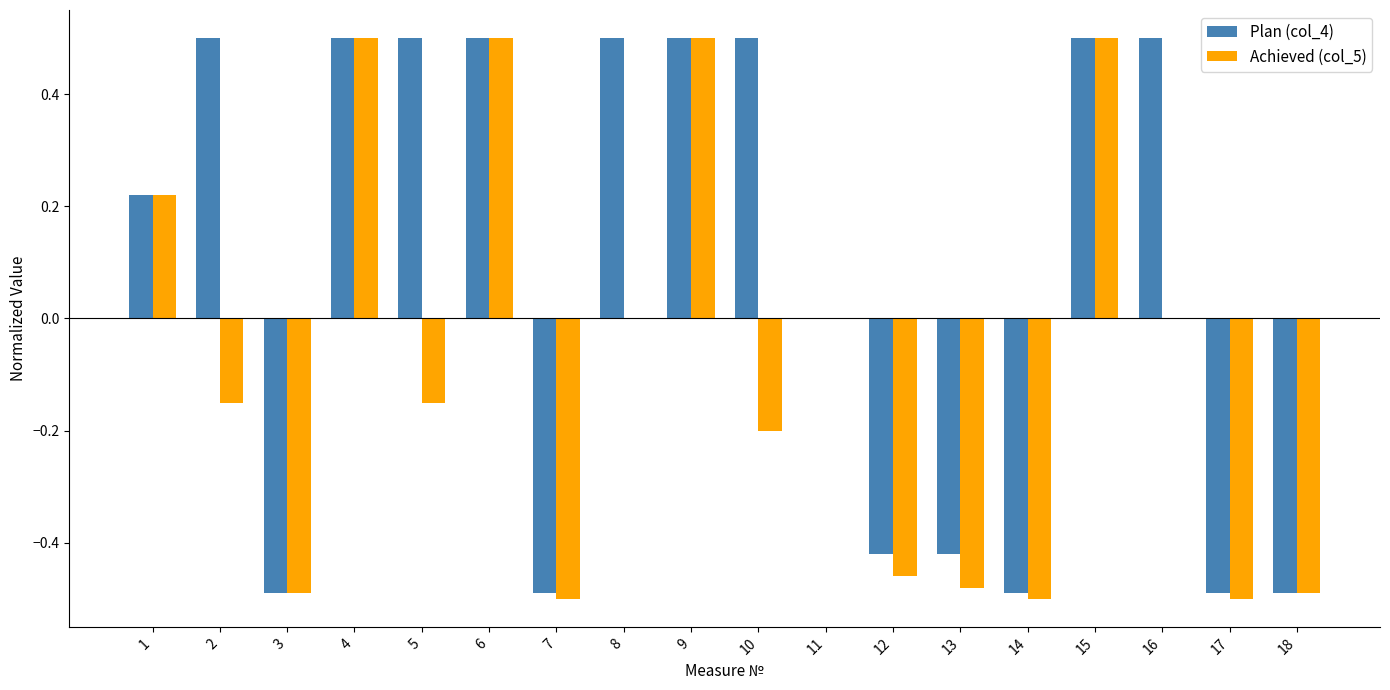

What are all the series names shown in the legend?

Plan (col_4), Achieved (col_5)